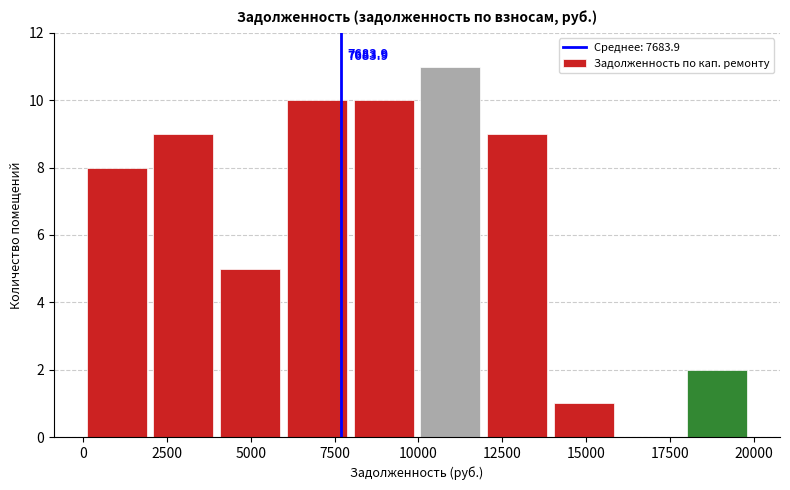

Around what value on the x-axis is the tallest bar? Give the approximate position of its centre, as read against the axis.

11000